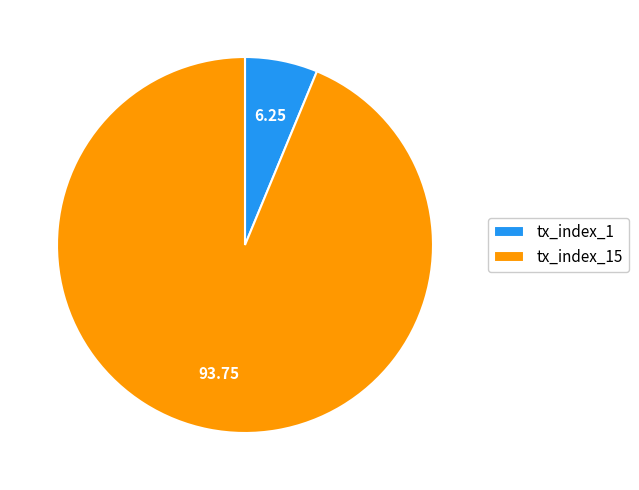

True or false: tx_index_15 accounts for 94% of the total.

True